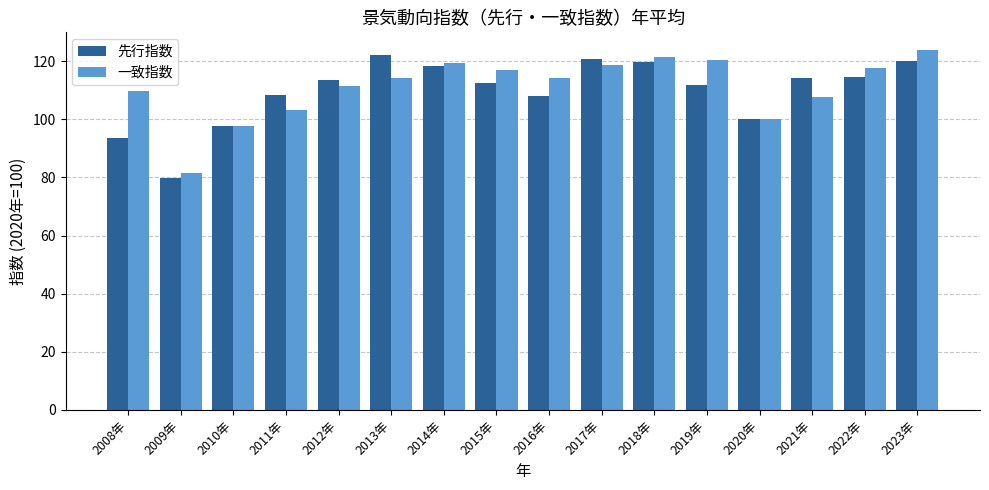

Is it true that 一致指数 equals 97.7 at 2010年?

True